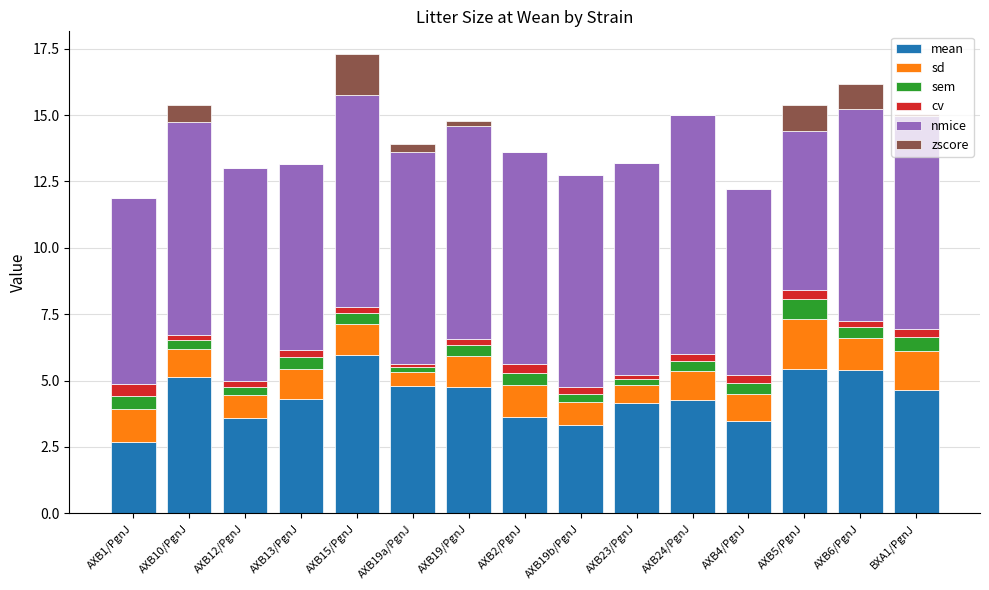

What position from the left is AXB24/PgnJ?

11